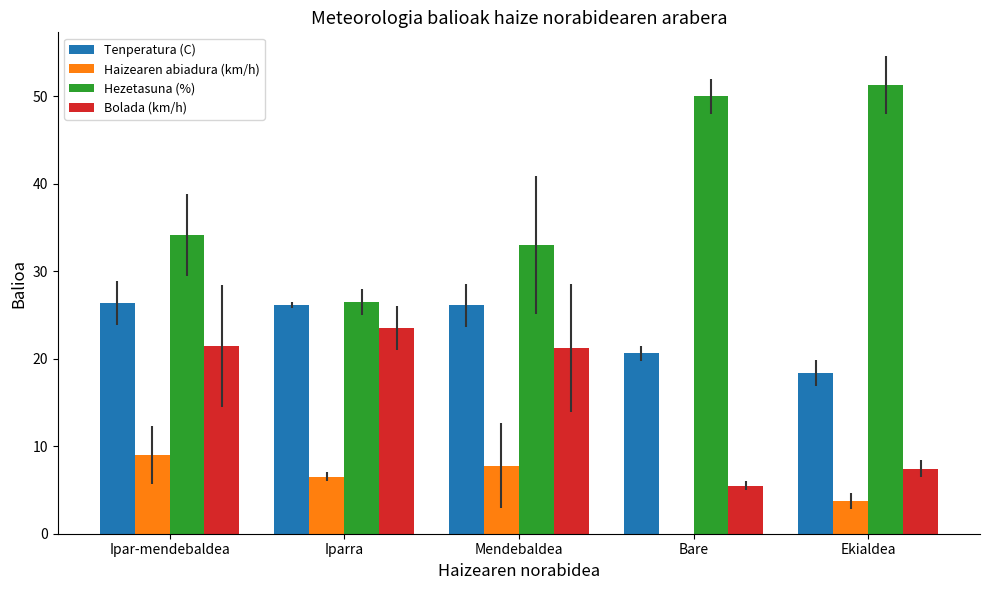

The value of Haizearen abiadura (km/h) at Ekialdea is 3.8. True or false?

True